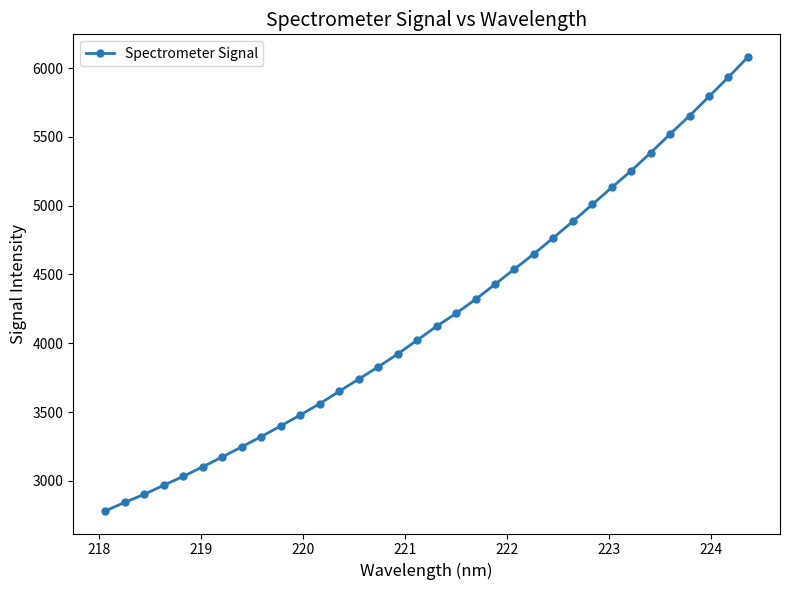

What is the value of the 33rd point from the left?

5933.8